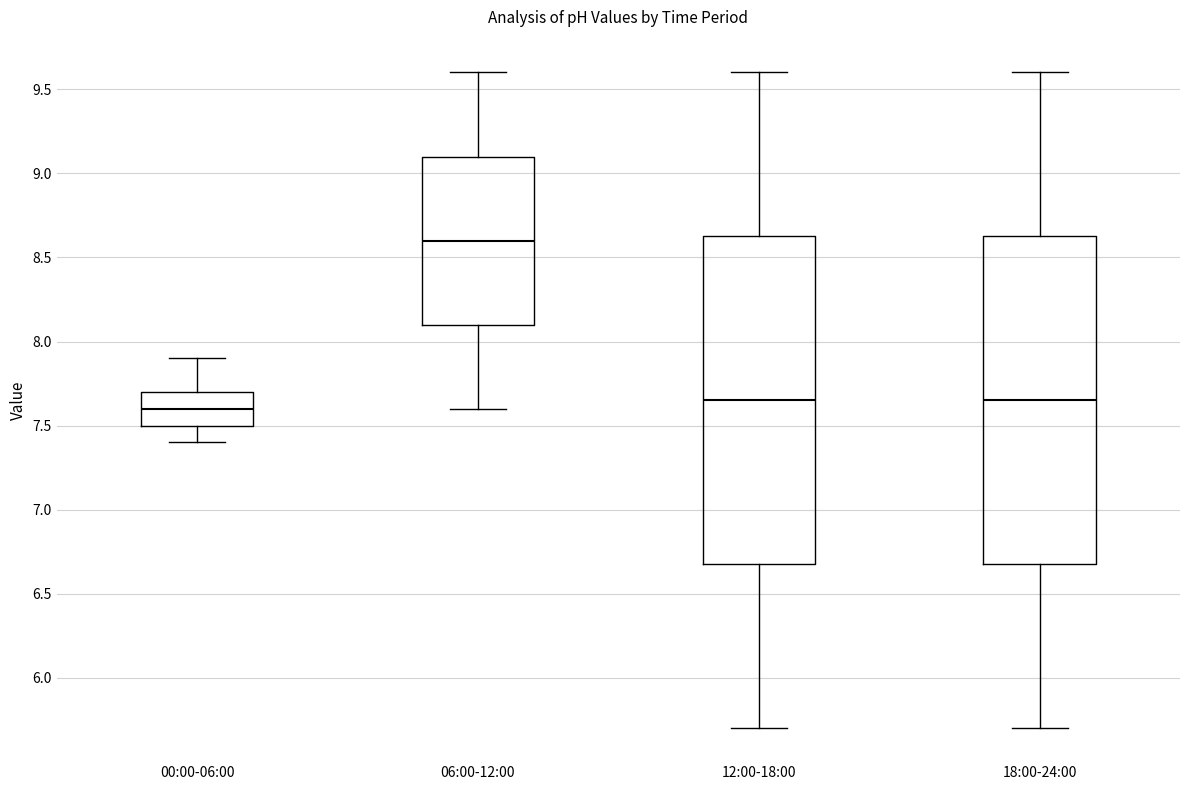

Which box's median line is the highest?

06:00-12:00